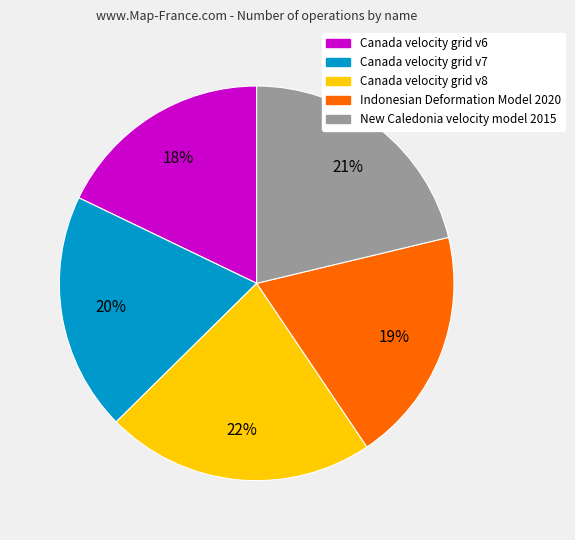

Which category has the biggest portion of the pie?

Canada velocity grid v8